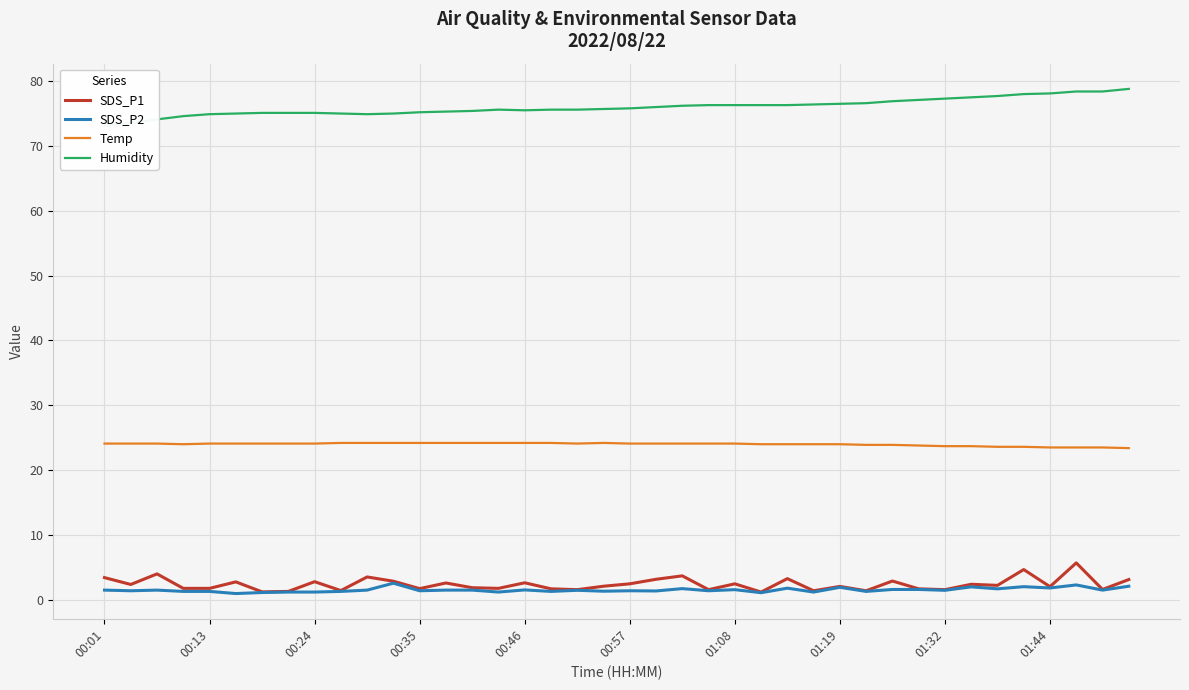

The SDS_P1 series shows 2.5 at 01:08. True or false?

True